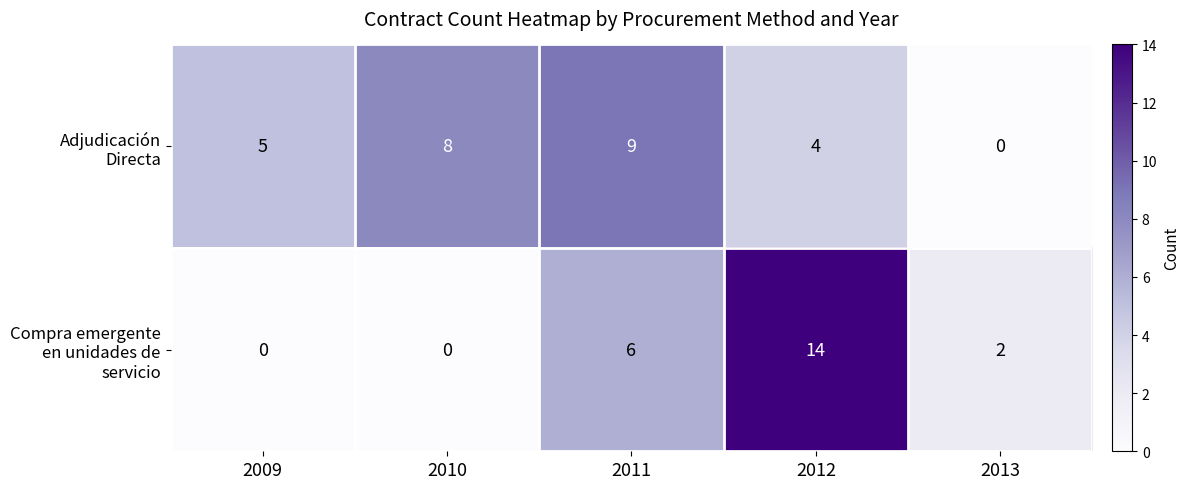

At which category is the sum across all series the highest?

2012